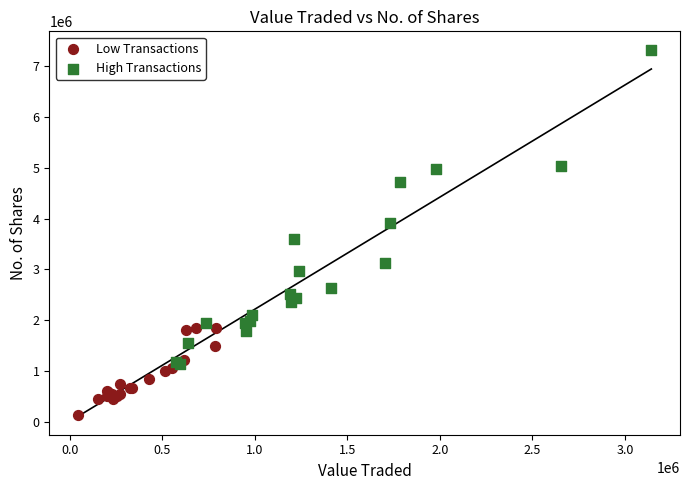

Which series contains the highest Y value?

High Transactions